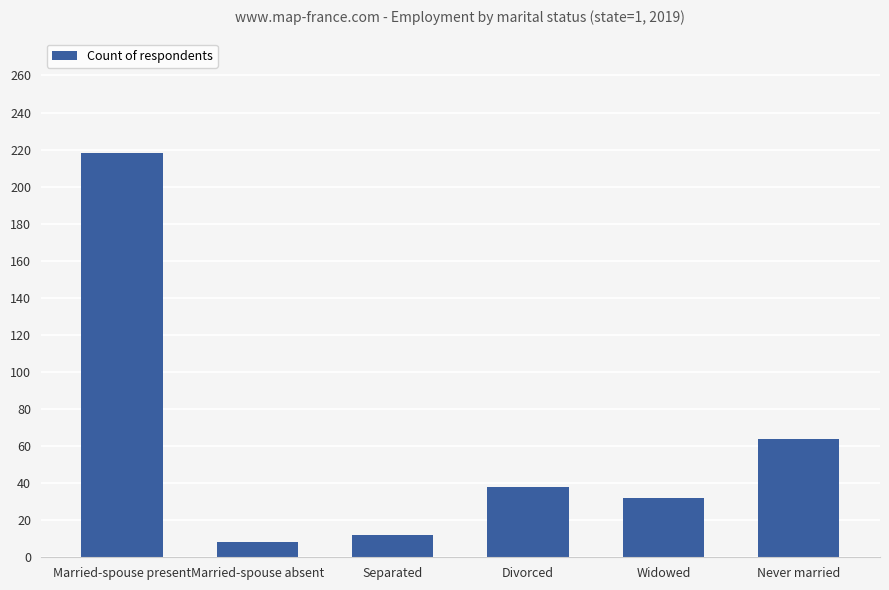

What is the greatest value displayed?

218